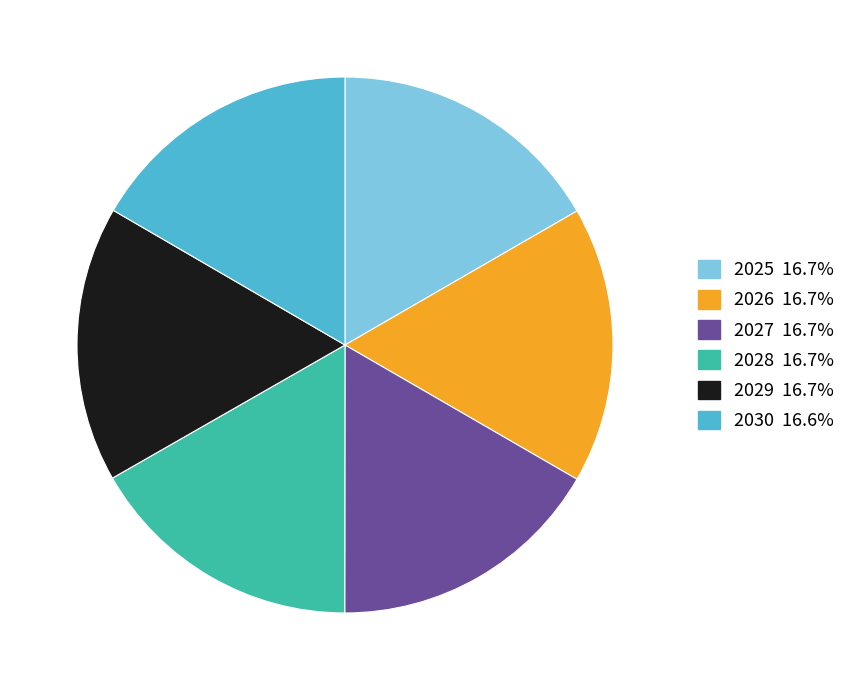

Combined, do 2025 and 2030 account for over 50%?

No